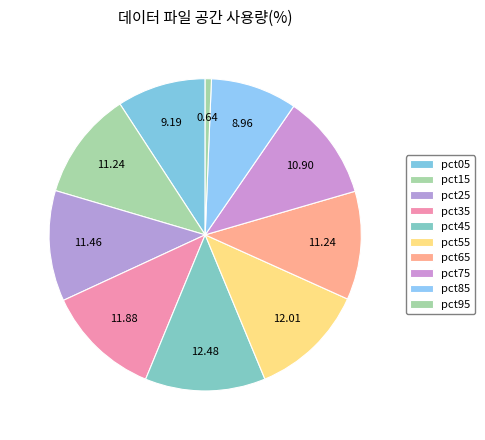

Is pct25 the majority of the pie?

No